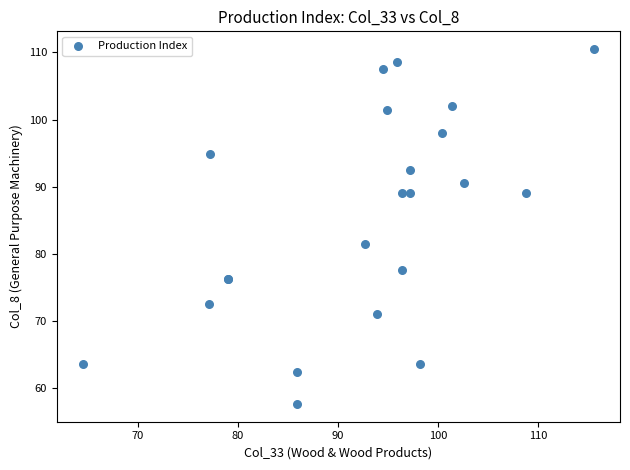

What Y value in the scatter plot is closest to 84?

81.4